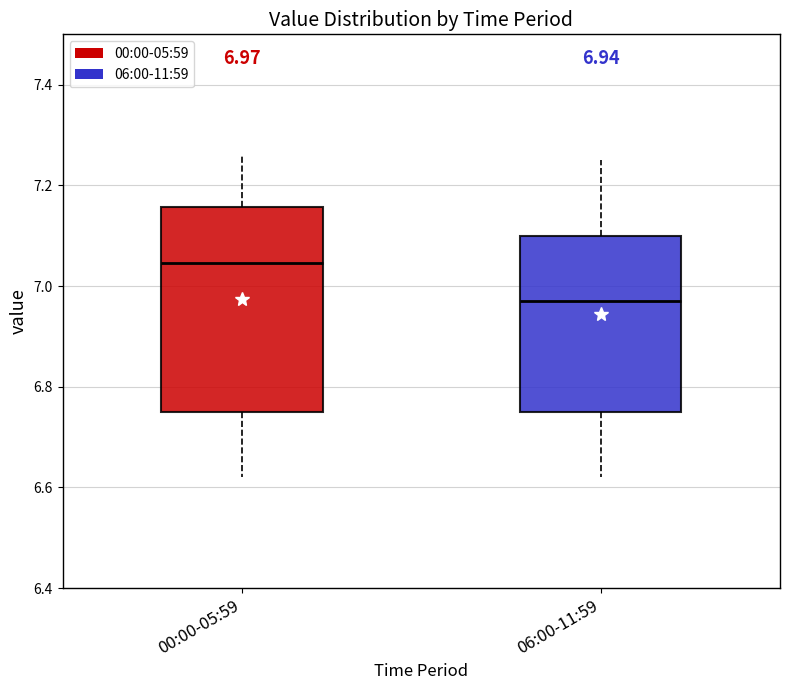

Which box is the tallest, from its lower edge to its upper edge?

00:00-05:59